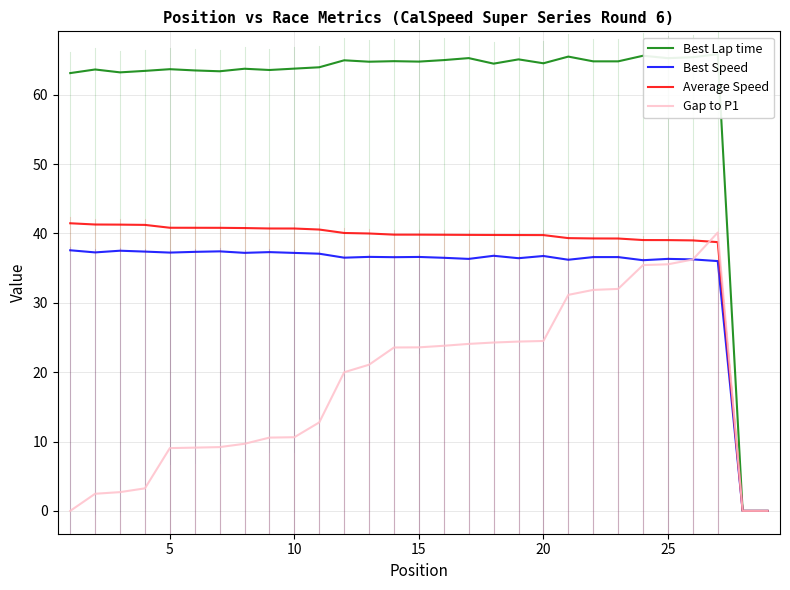

How many values in the Best Speed series exceed 36?

27